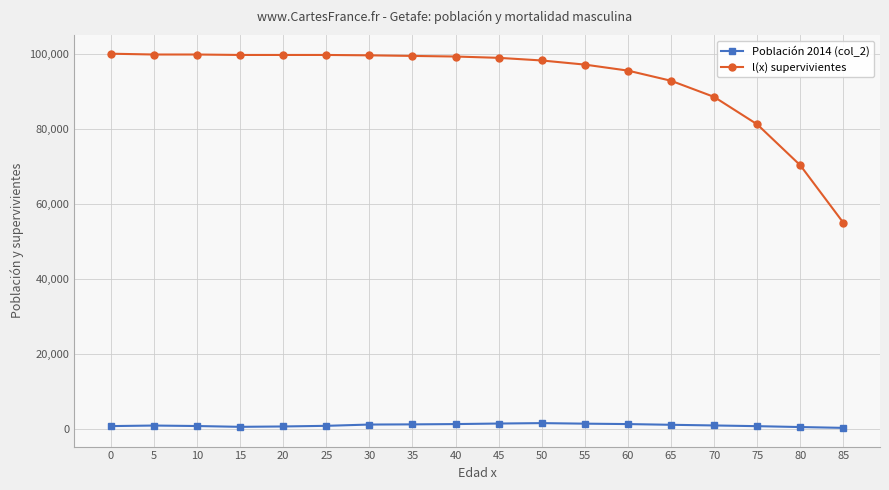

What is the value of the Población 2014 (col_2) point at the 3rd from the left?

903